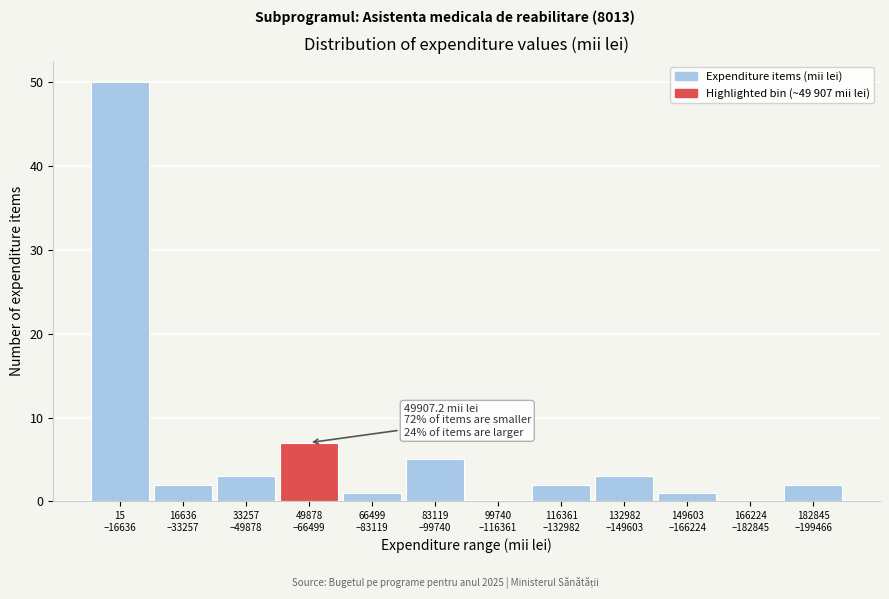

What is the greatest value displayed?

50